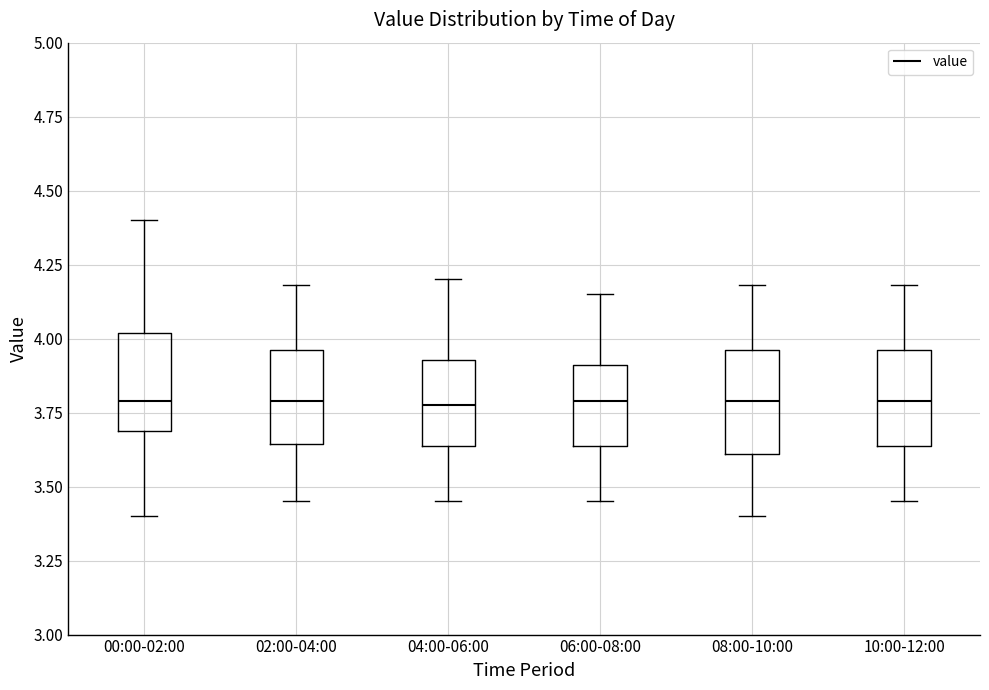

Where does the lower whisker of the box for 10:00-12:00 end on the y-axis? The values are not printed on the chart, so give them approximately, as read against the axis.

3.45